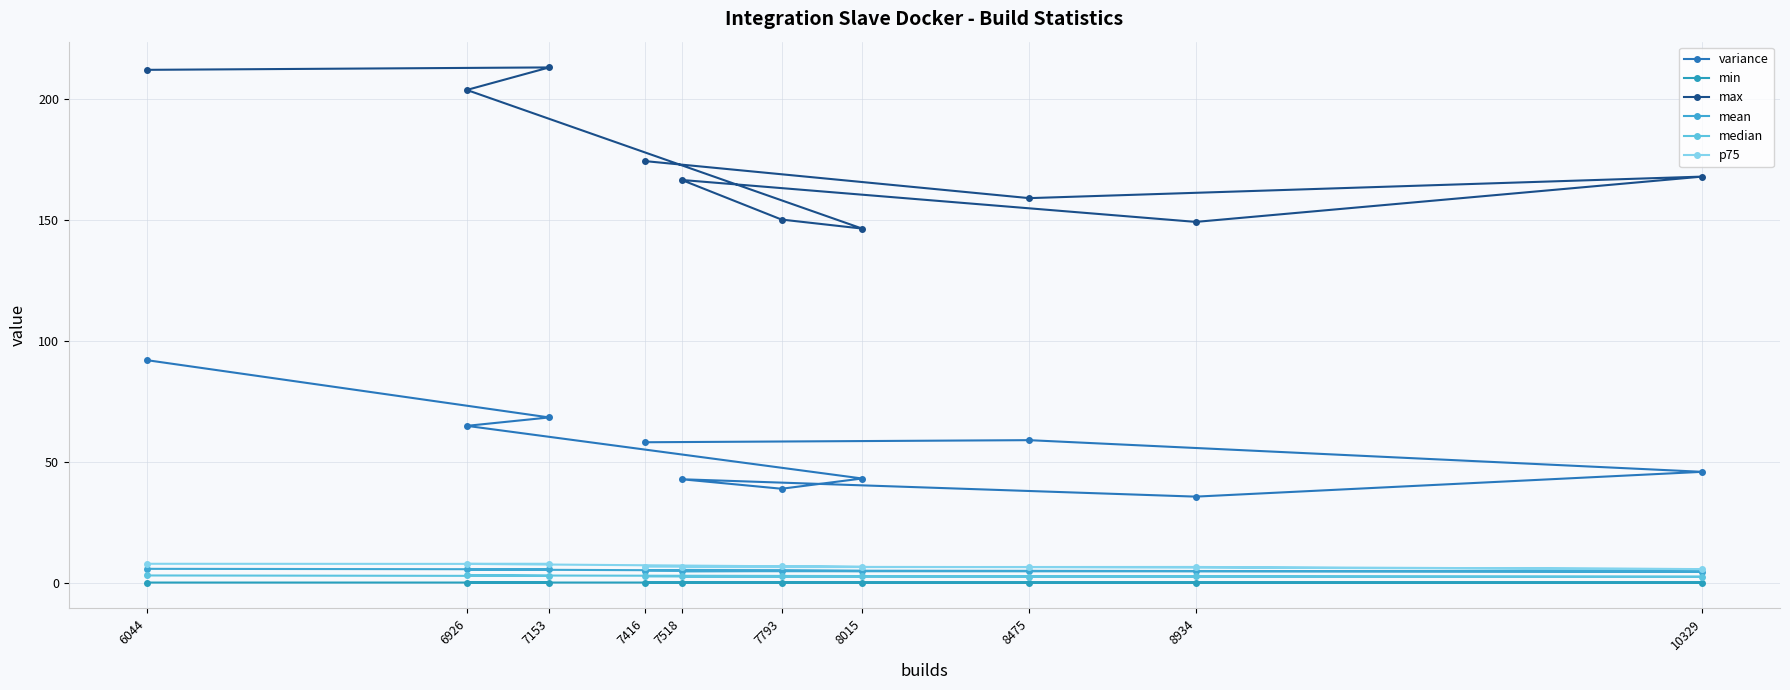

What is the label of the 10th point from the right?

6044